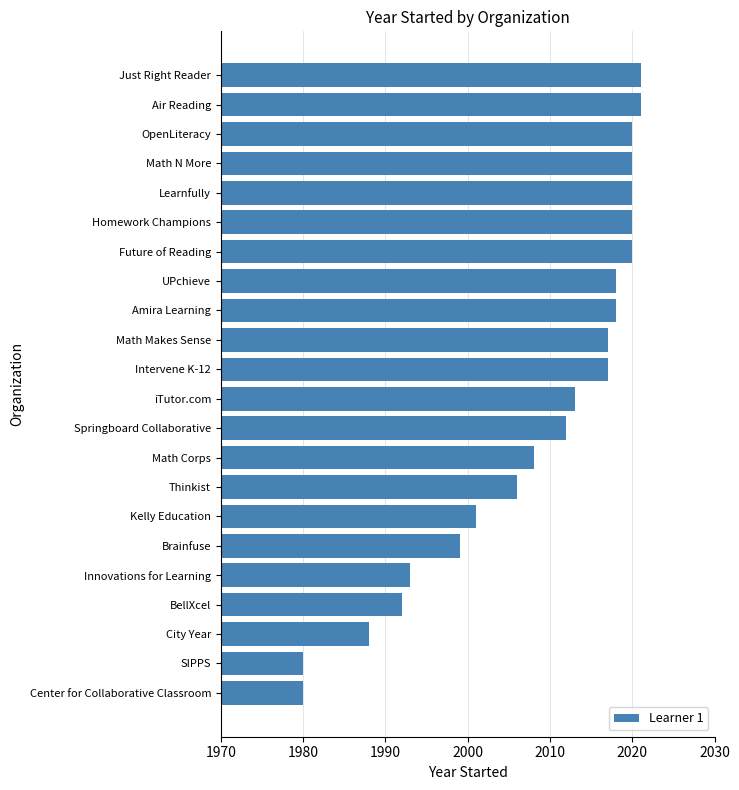

What is the value of the 19th bar from the top?

1992